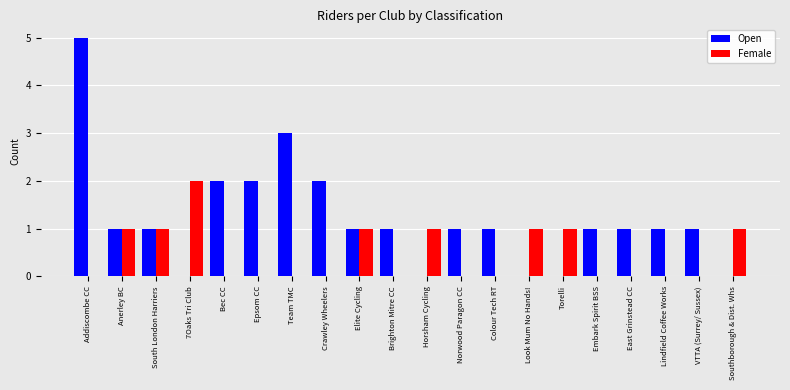

Count the number of categories in the chart.

20